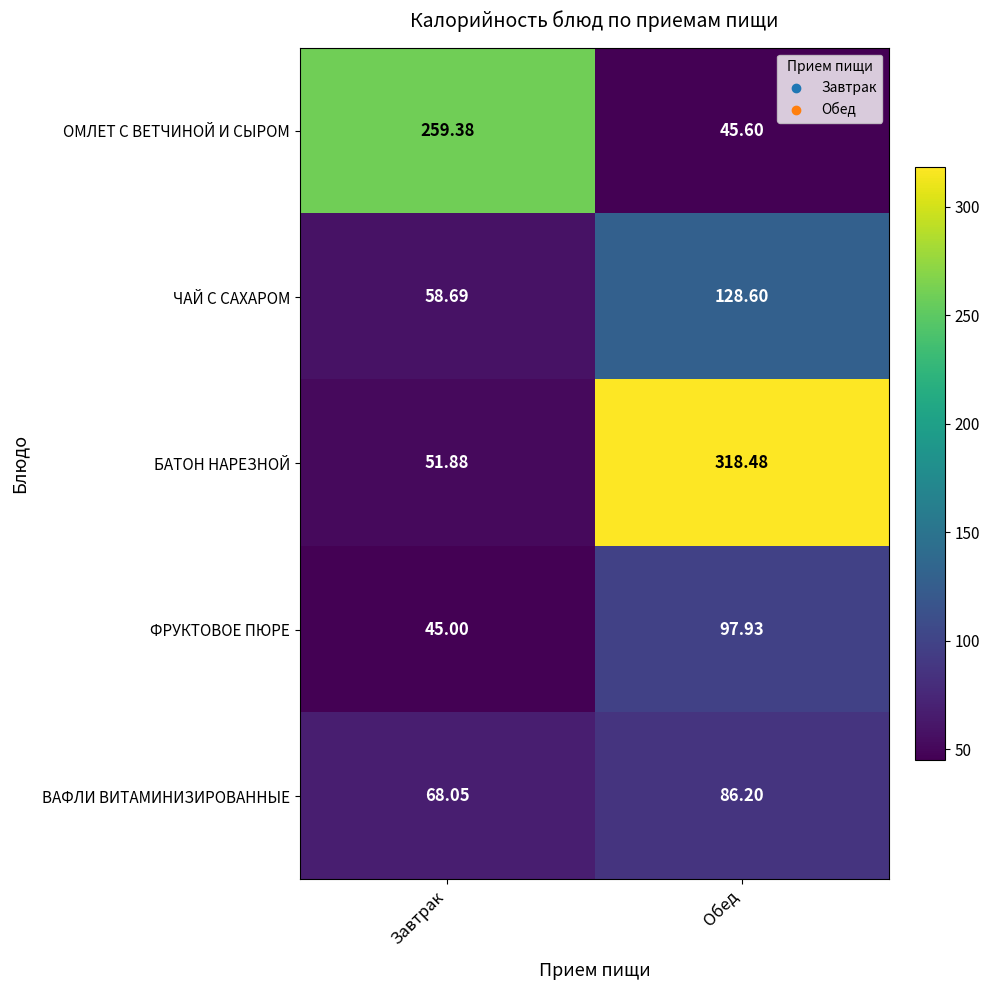

Rank the series at Завтрак from lowest to highest value.

ФРУКТОВОЕ ПЮРЕ, БАТОН НАРЕЗНОЙ, ЧАЙ С САХАРОМ, ВАФЛИ ВИТАМИНИЗИРОВАННЫЕ, ОМЛЕТ С ВЕТЧИНОЙ И СЫРОМ